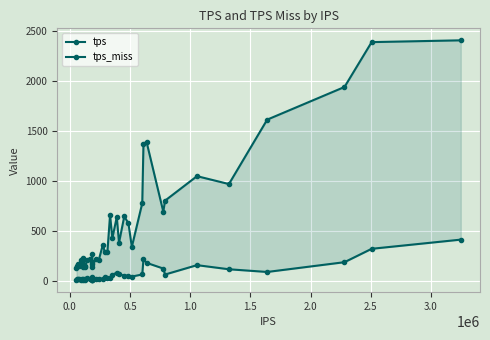

What is the difference between the maximum and second lowest values in the tps series?

2267.0